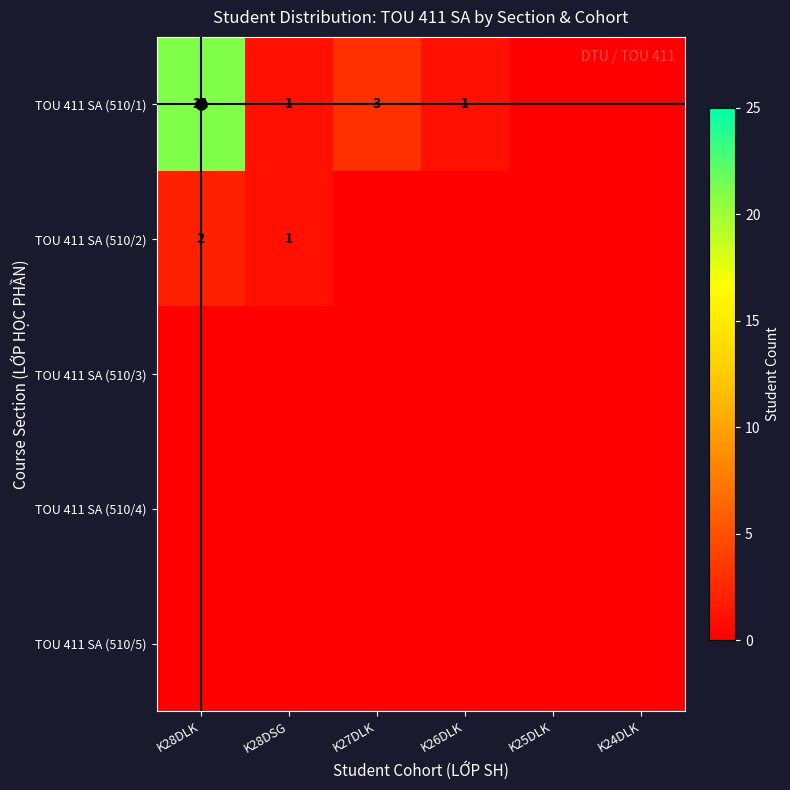

Is the value of TOU 411 SA (510/1) at K24DLK greater than the value of TOU 411 SA (510/5) at K28DSG?

No